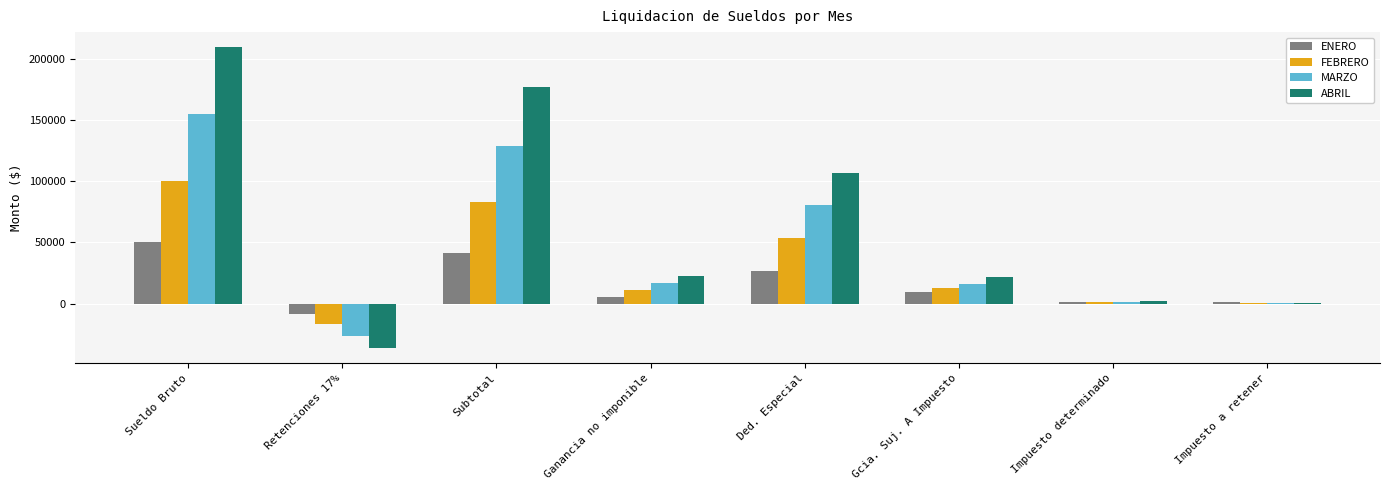

Which series has the largest total across all categories?

ABRIL